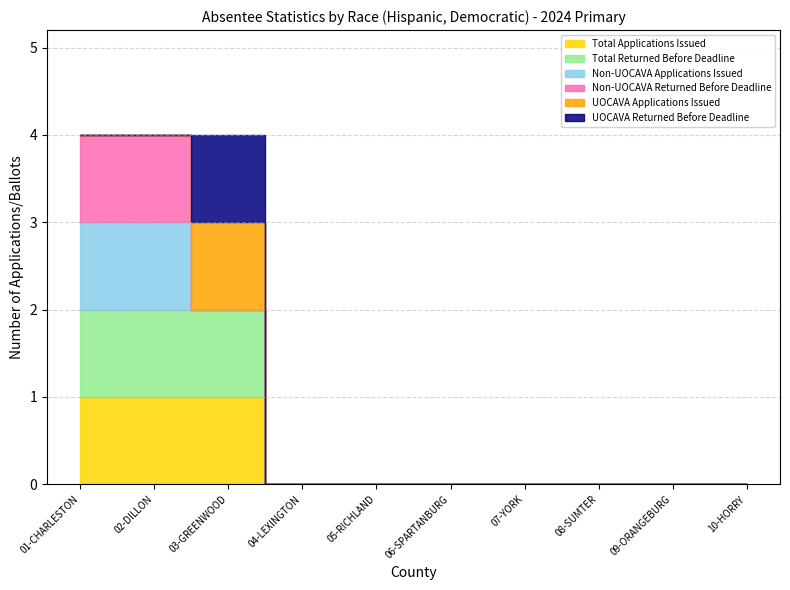

What position from the left is 03-GREENWOOD?

3